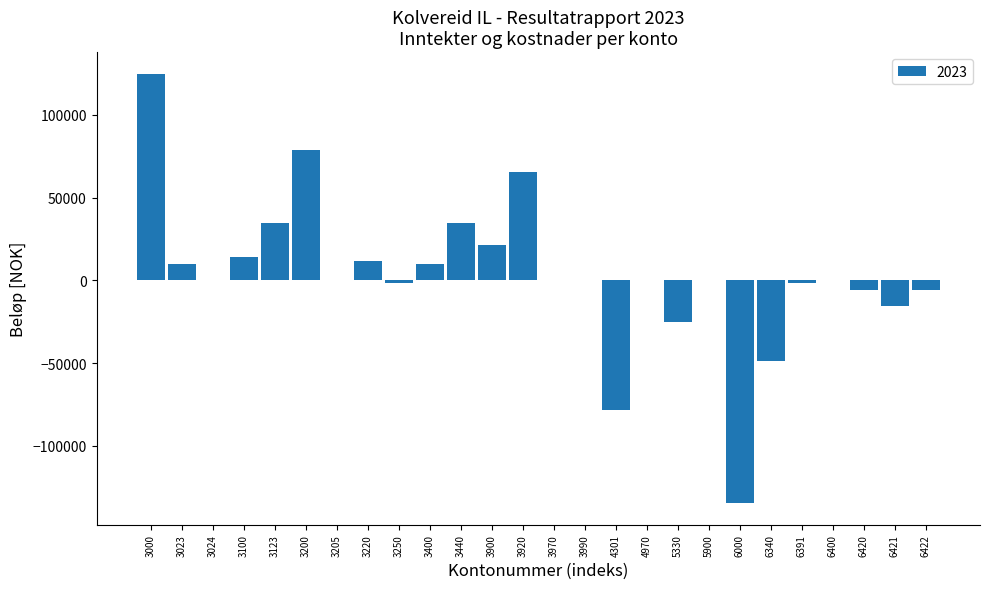

Between 3900 and 3970, which is larger?

3900